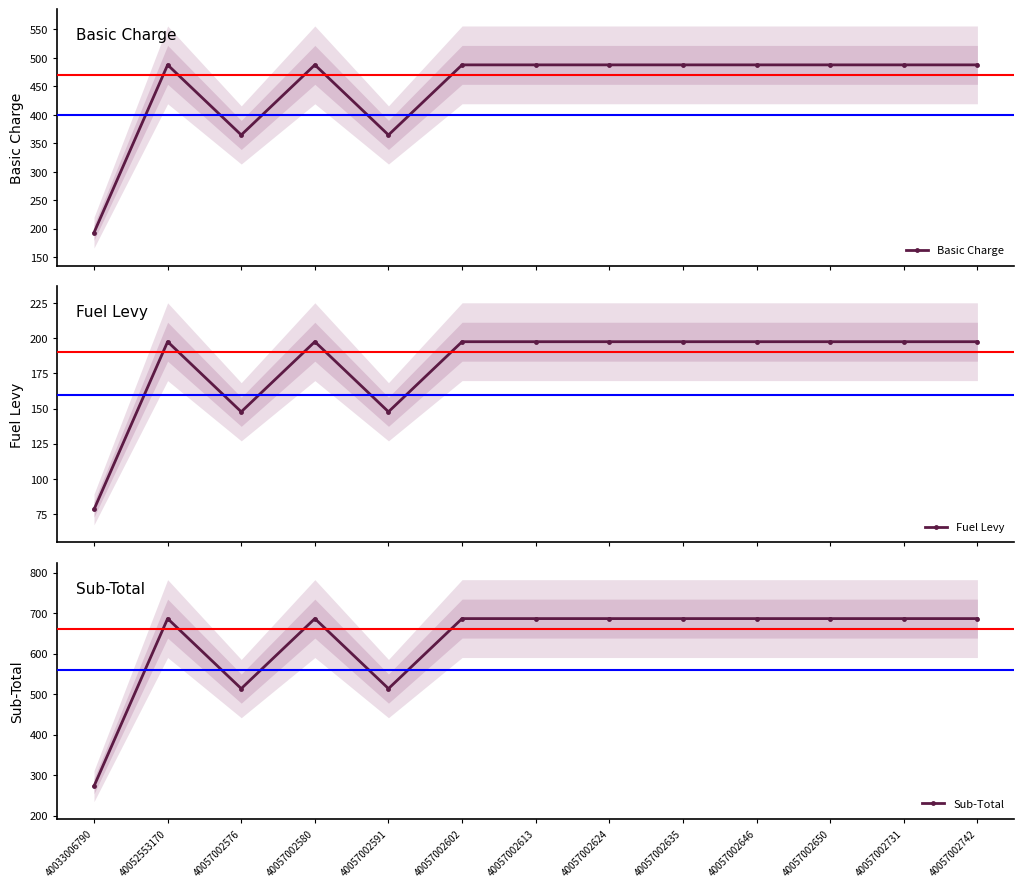

Is the value of Fuel Levy at 40057002580 greater than the value of Basic Charge at 40057002650?

No